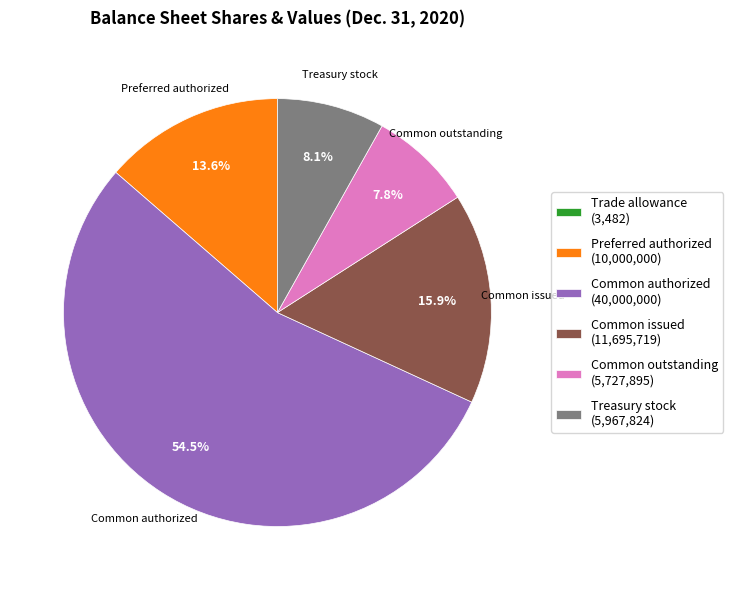

Which slice represents more than half of the pie?

Common authorized (40,000,000)